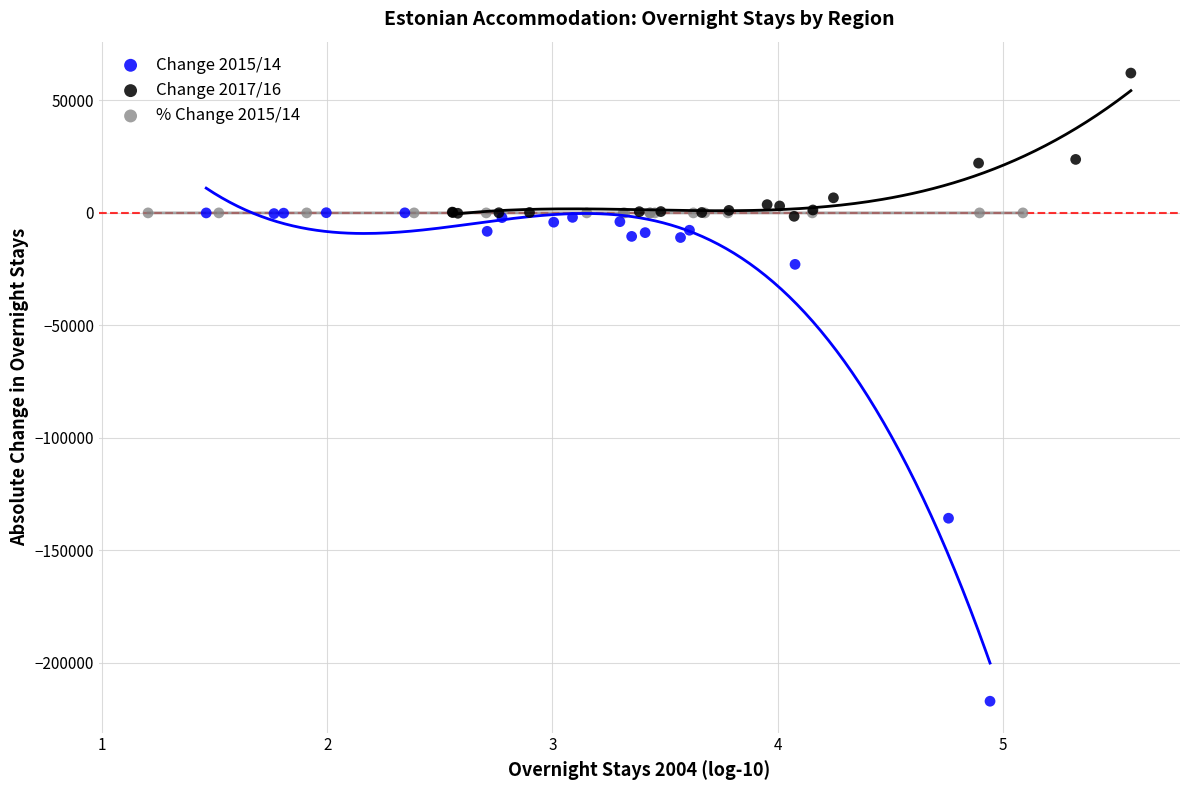

Which series has the widest spread of Y values?

Change 2015/14